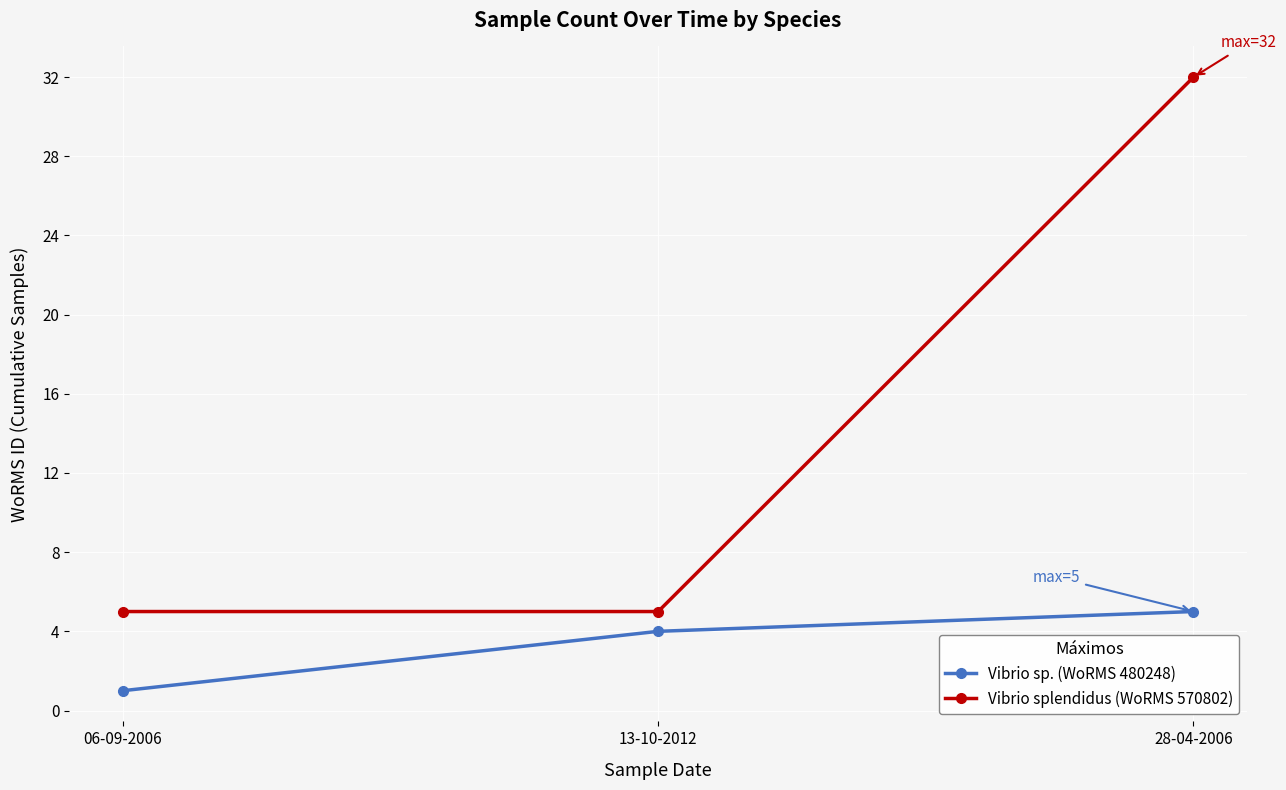

The value of Vibrio splendidus (WoRMS 570802) at 28-04-2006 is 7. True or false?

False